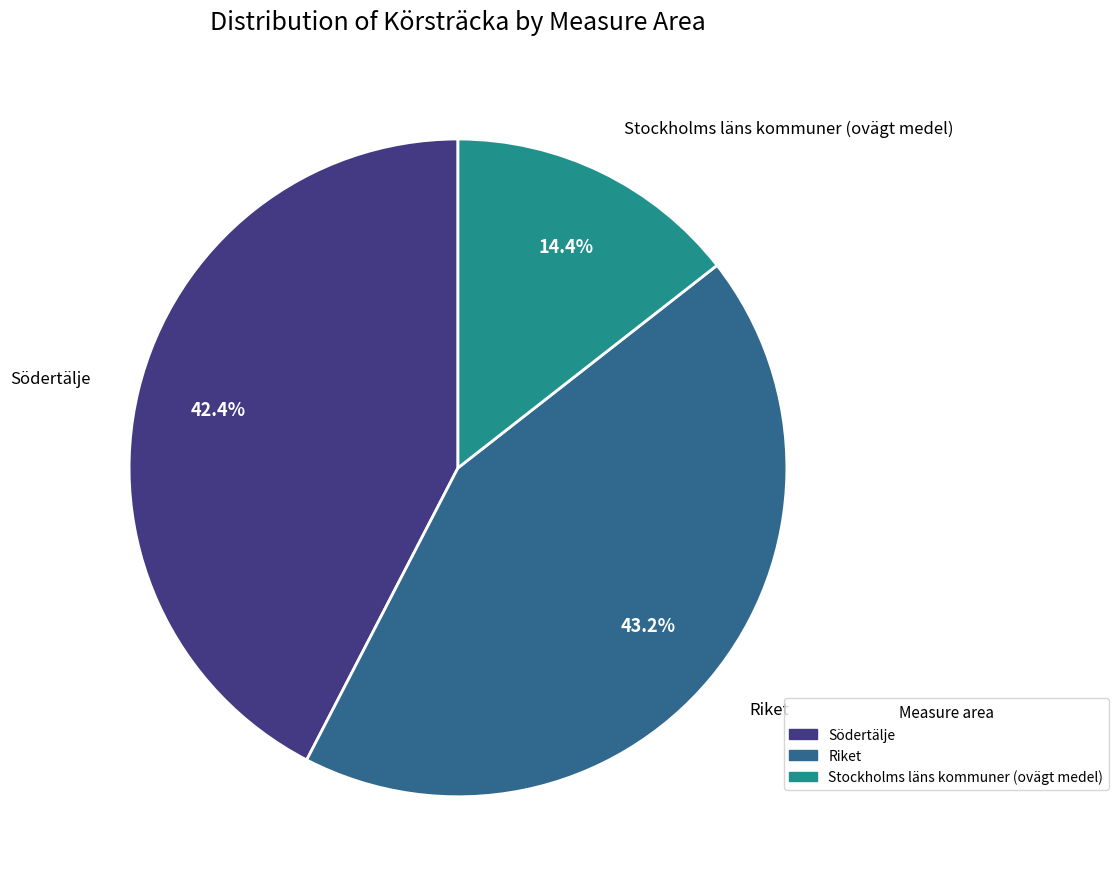

Is there any slice that represents more than half of the pie?

No